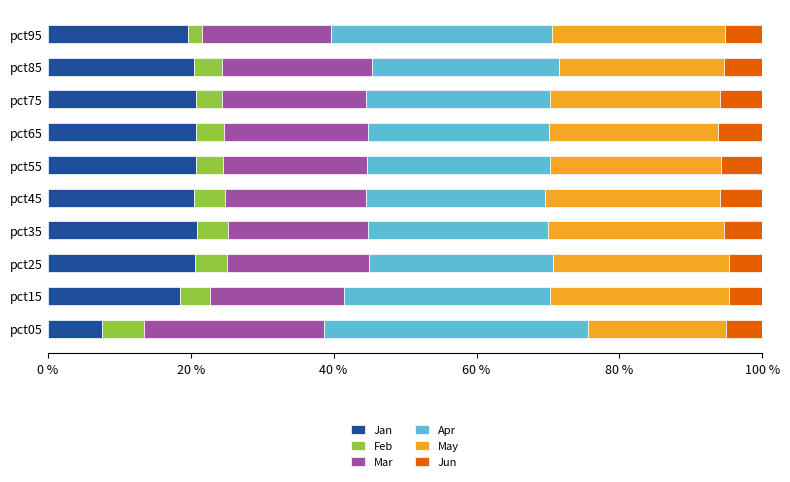

The Jan series shows 20.8 at pct65. True or false?

True